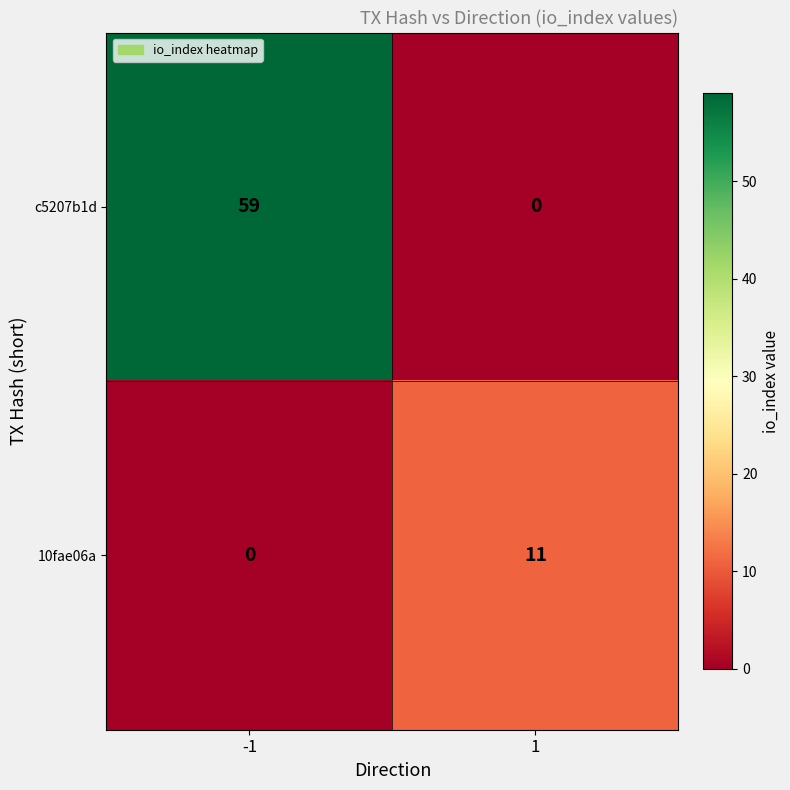

What is the average value of the c5207b1d series?

30